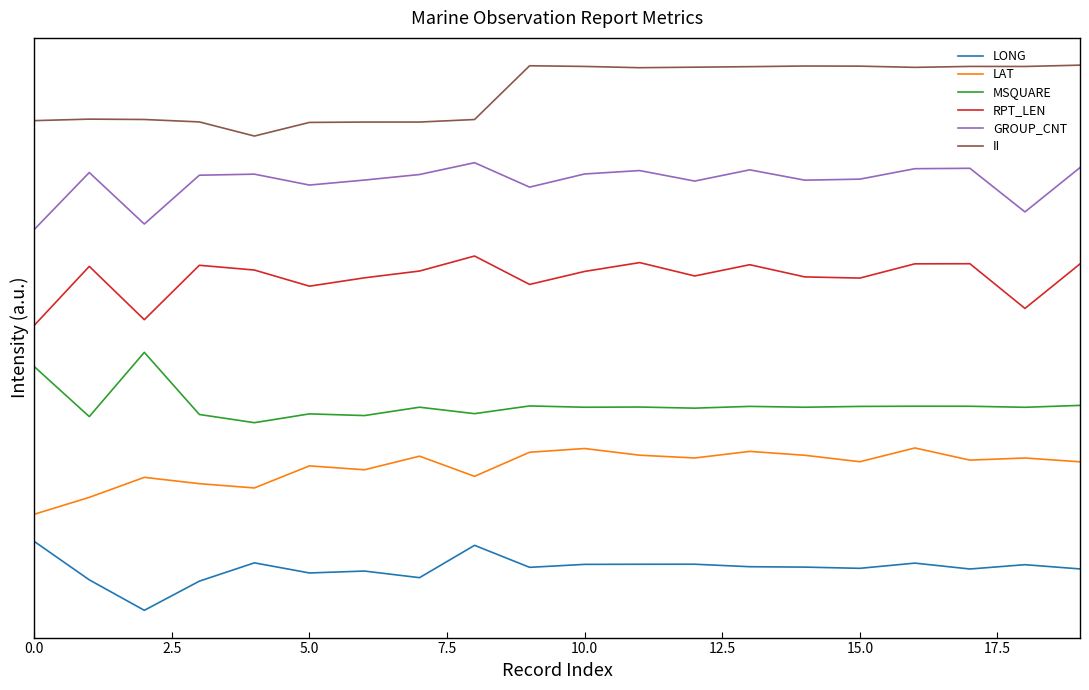

What is the sum of all GROUP_CNT values?

126.1